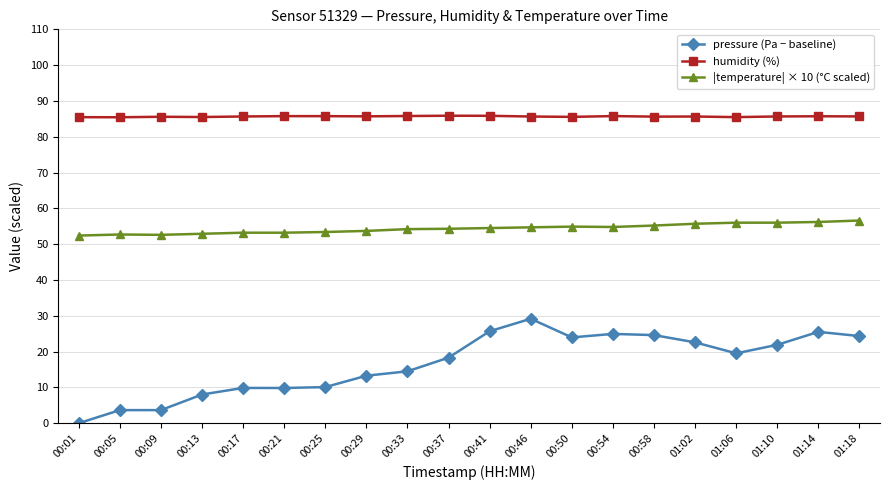

True or false: pressure (Pa − baseline) has more than 1 interior local peaks.

True